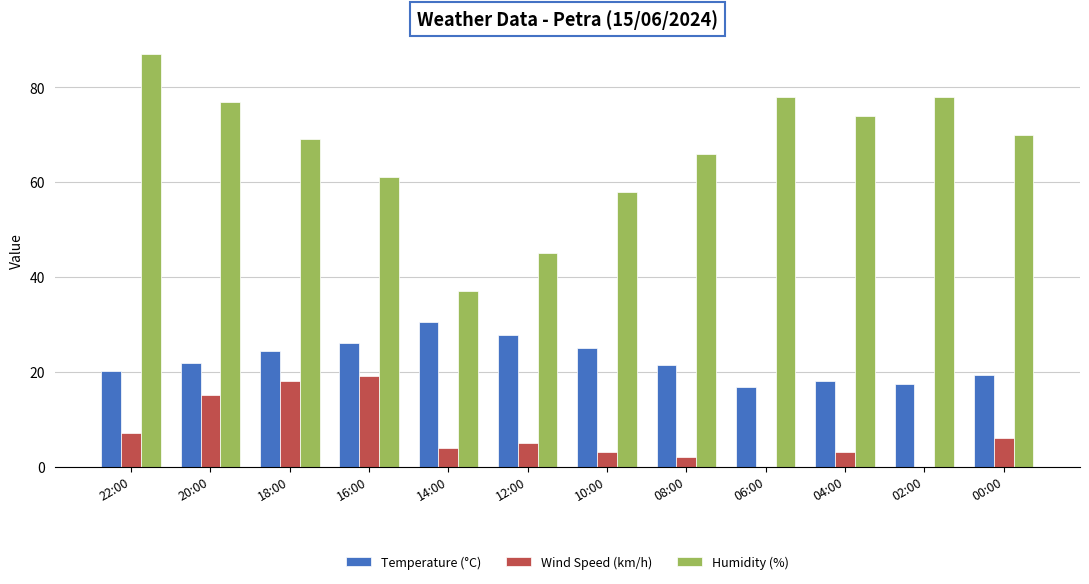

The value of Humidity (%) at 16:00 is 61.0. True or false?

True